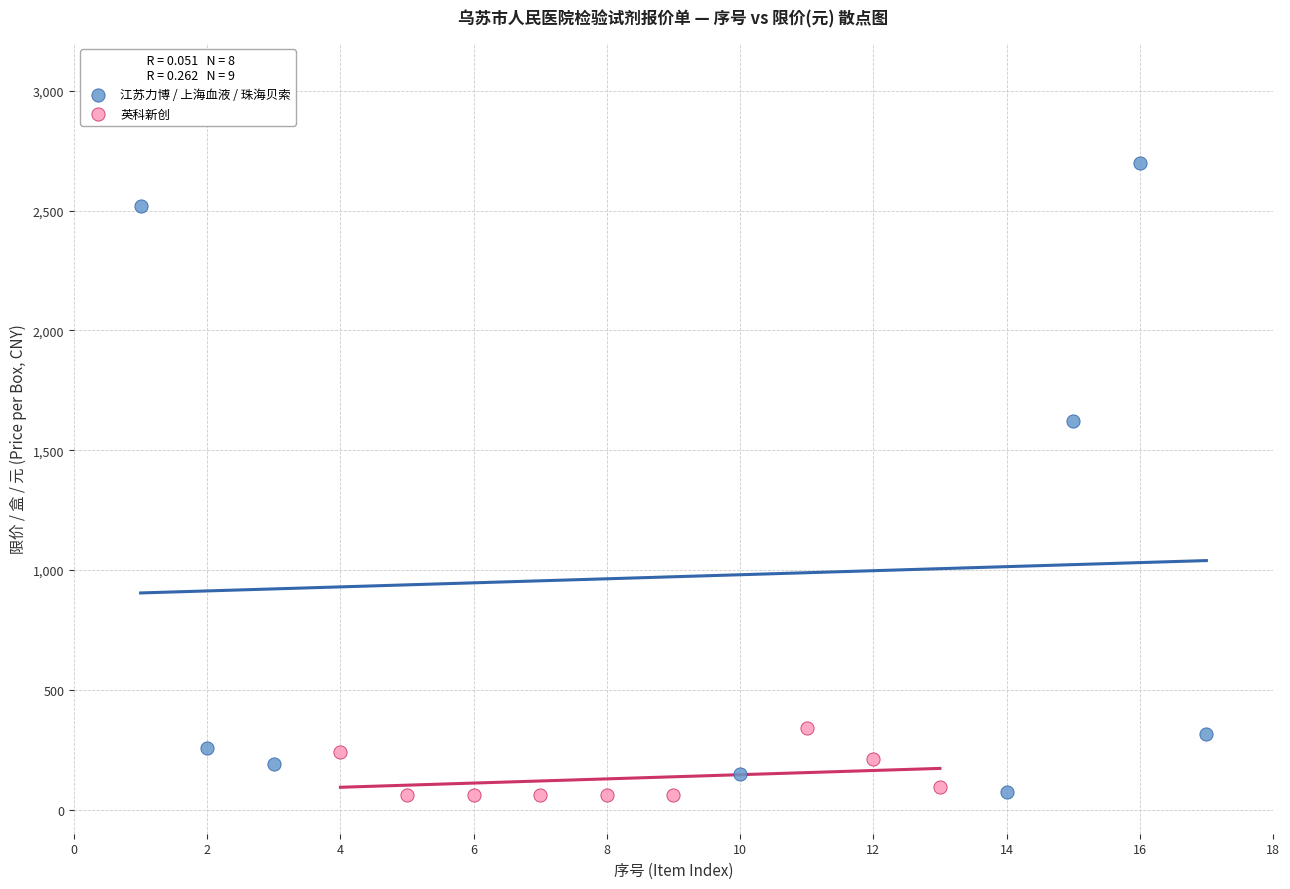

Which series has the largest Y range (max minus min)?

江苏力博 / 上海血液 / 珠海贝索